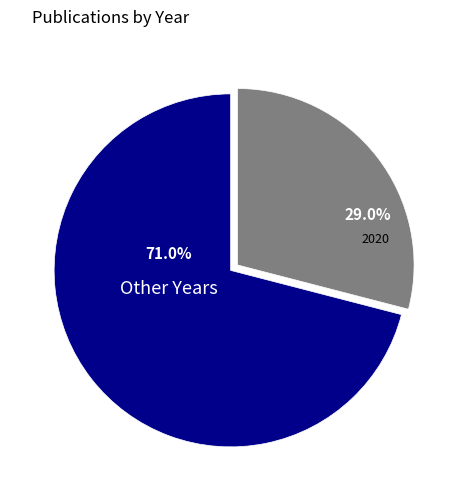

Approximately how many times larger is the value at Other Years compared to 2020?

2.4